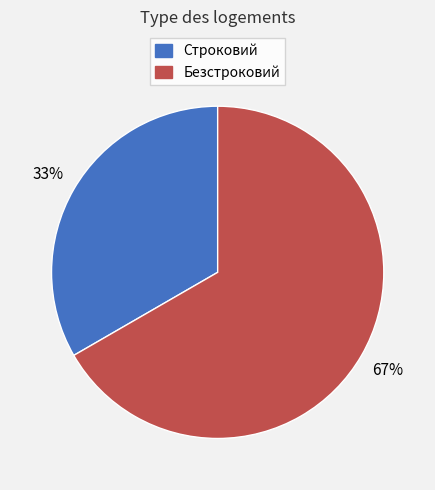

Rank the categories by value from lowest to highest.

Строковий, Безстроковий